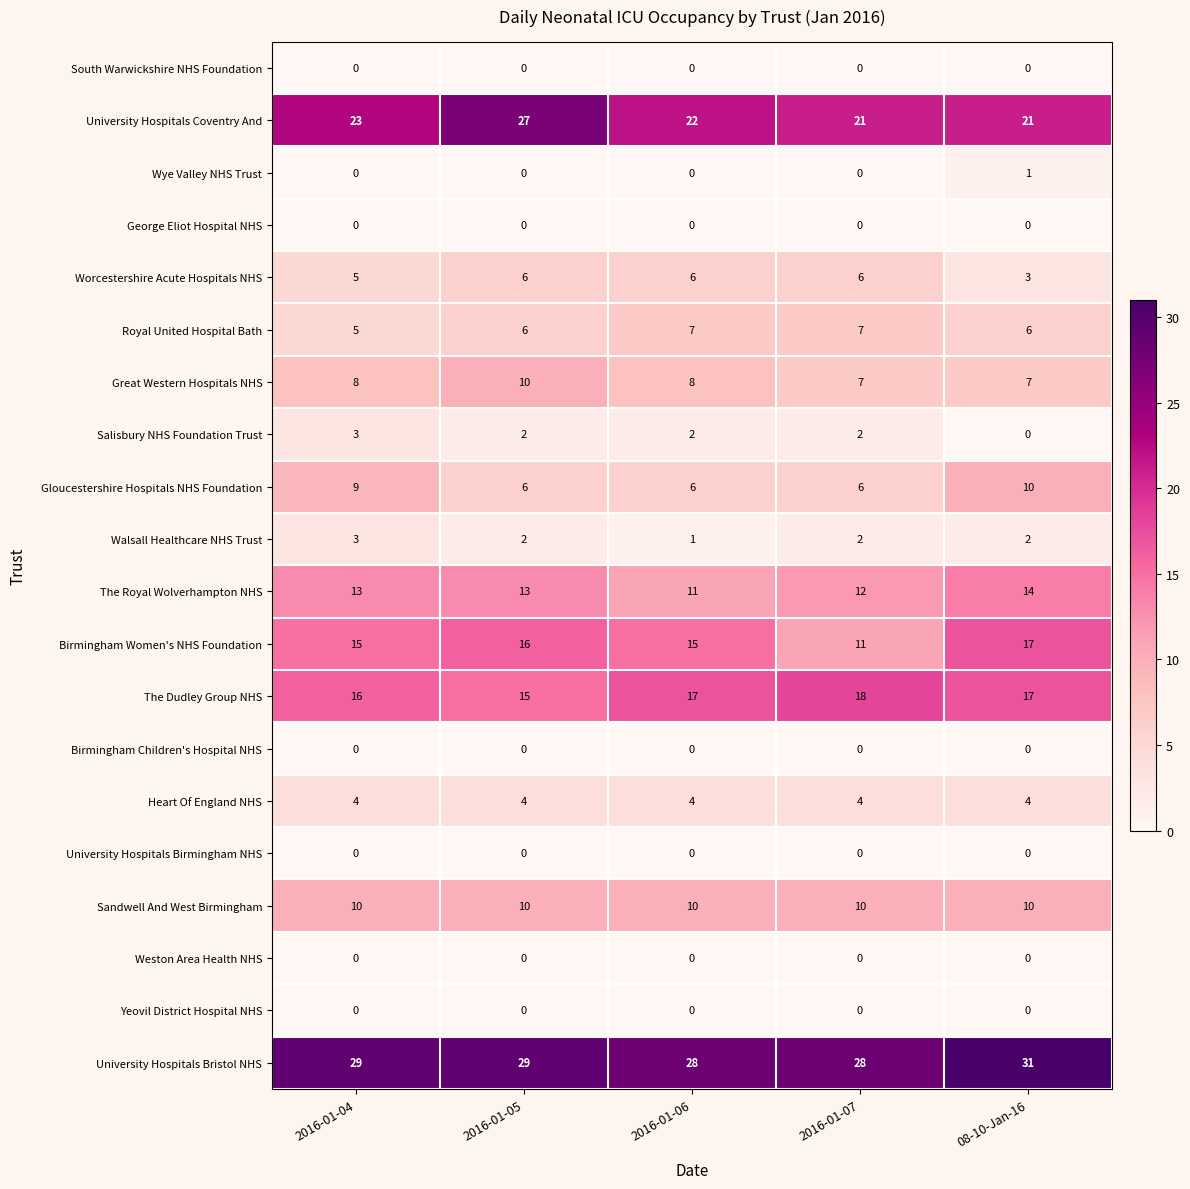

At which category is the sum across all series the highest?

2016-01-05